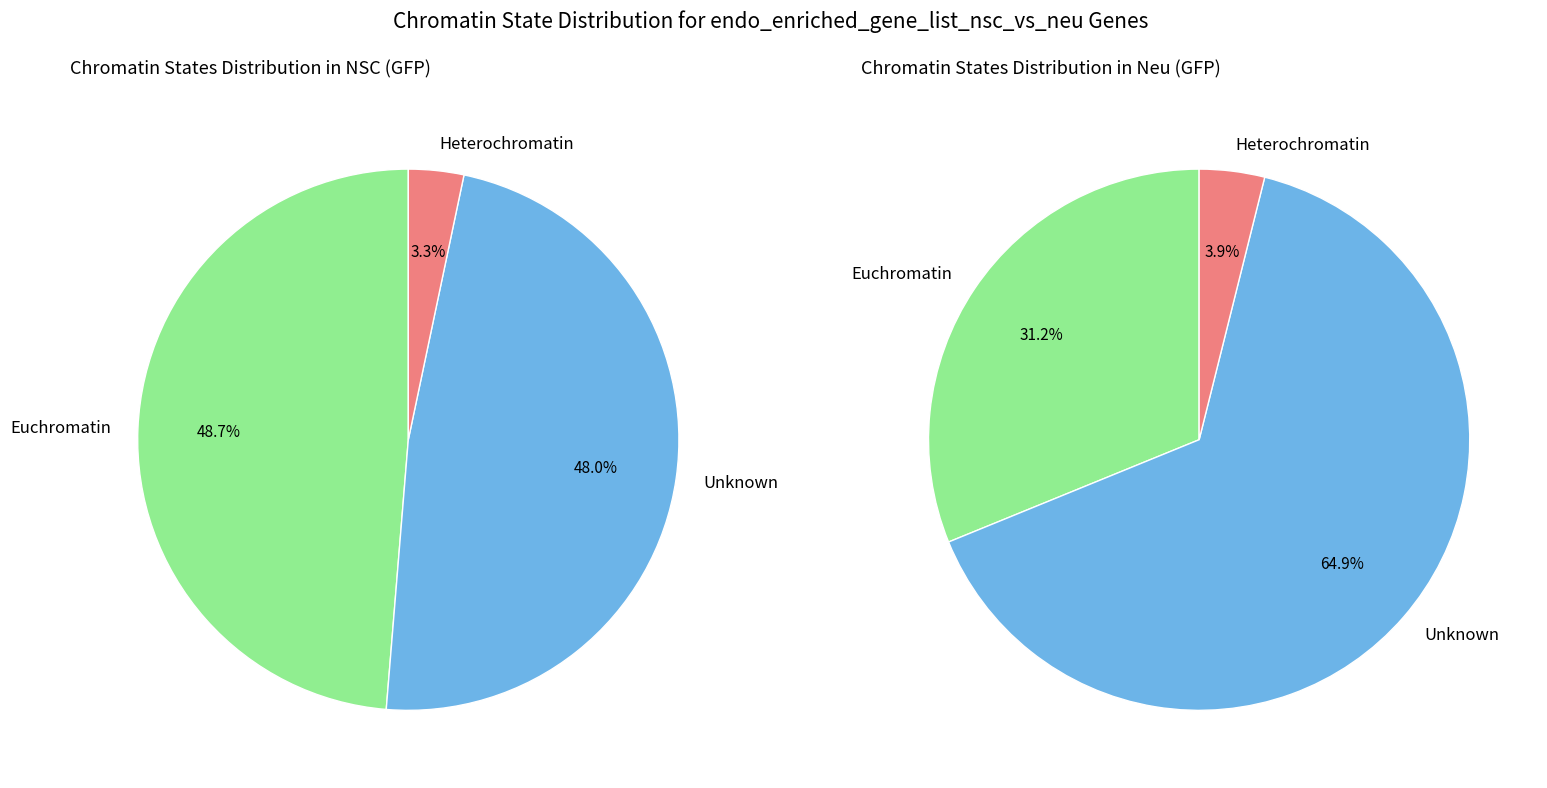

Rank the series at 2 from highest to lowest value.

right, left